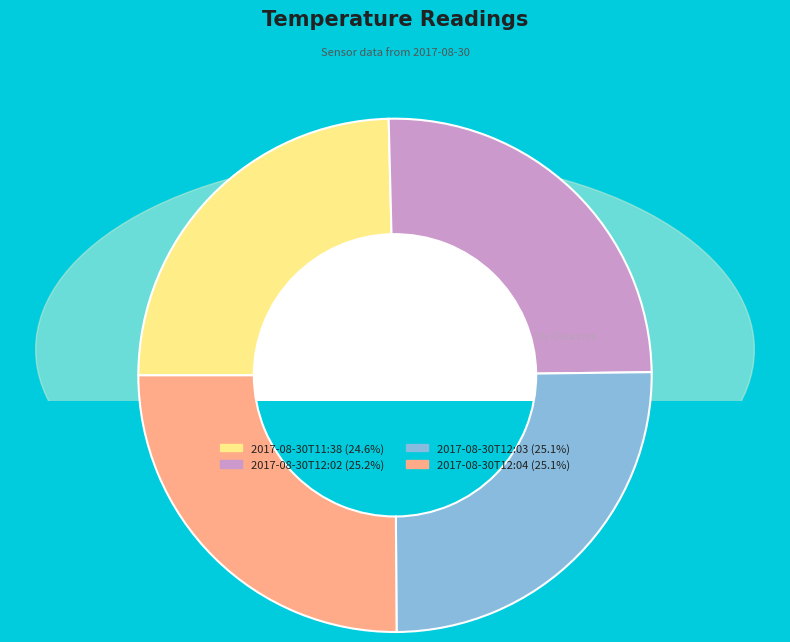

What portion of the pie excludes 2017-08-30T11:38?

75.4%